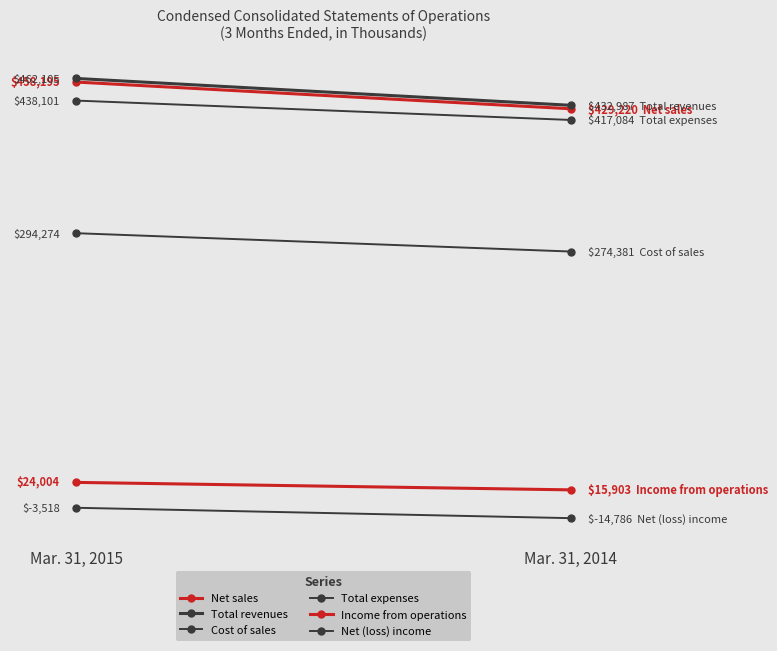

Which series has the largest range (max minus min)?

Total revenues